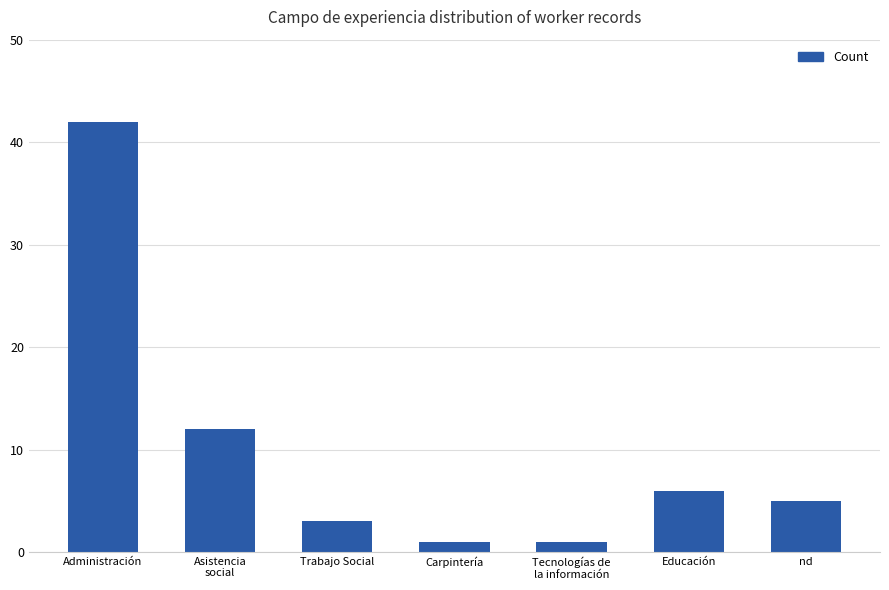

What is the value of the 6th bar from the left?

6